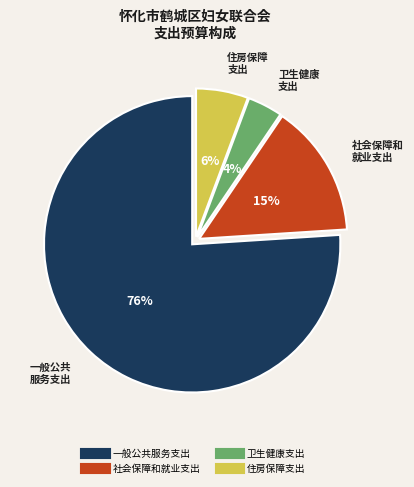

What is the largest slice in the pie chart?

一般公共服务支出